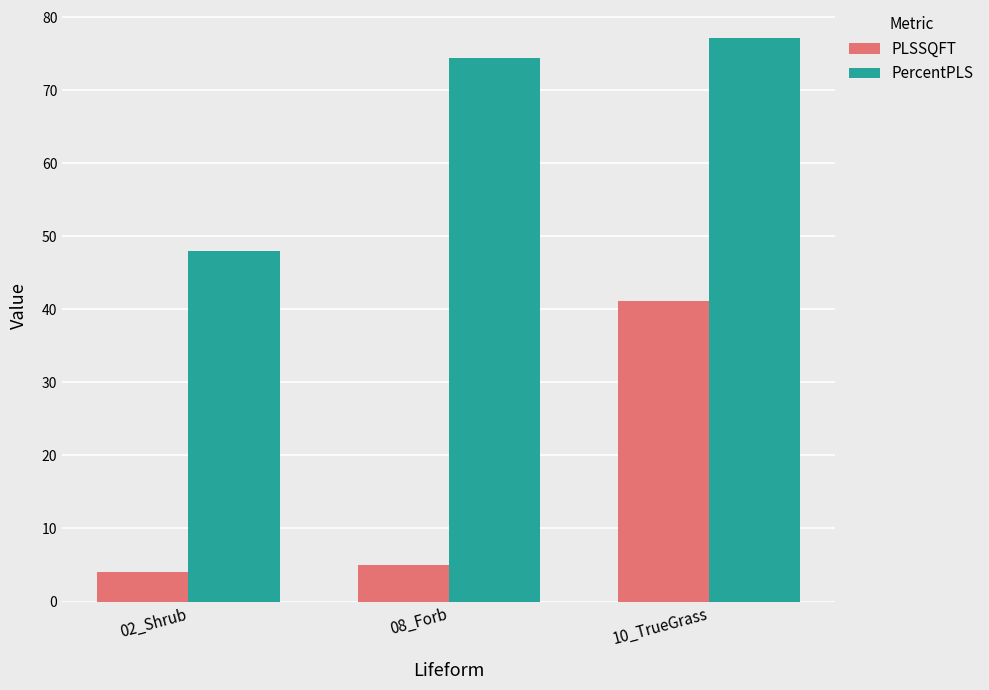

Reading left to right, list all the values displayed in this chart.

PLSSQFT: 02_Shrub=4.0	08_Forb=5.0	10_TrueGrass=41.2
PercentPLS: 02_Shrub=48.1	08_Forb=74.5	10_TrueGrass=77.1